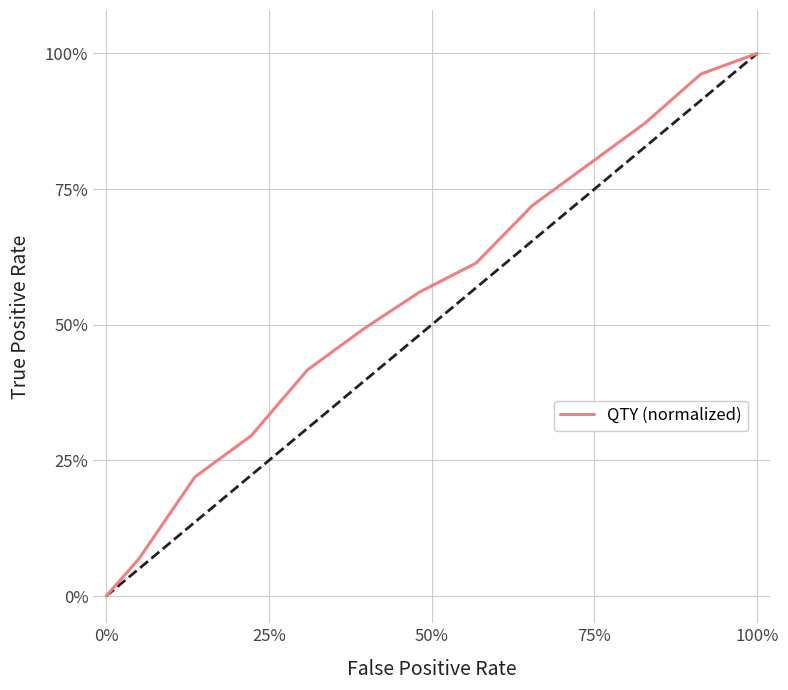

Reading left to right, extract all data points from this chart.

0.0	0.1	0.2	0.3	0.4	0.5	0.6	0.6	0.7	0.8	0.9	1.0	1.0